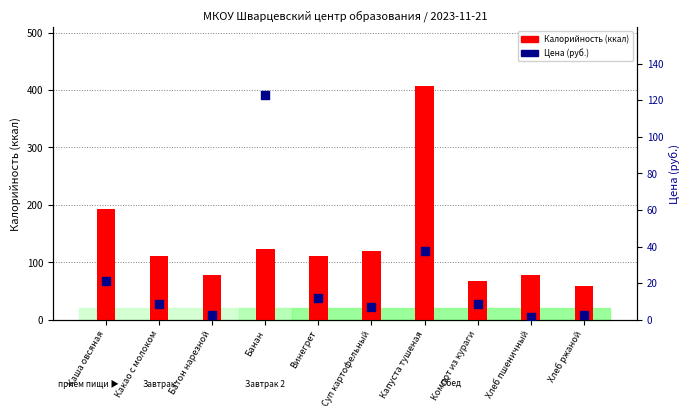

What is the total value across all series at Суп картофельный?

126.8